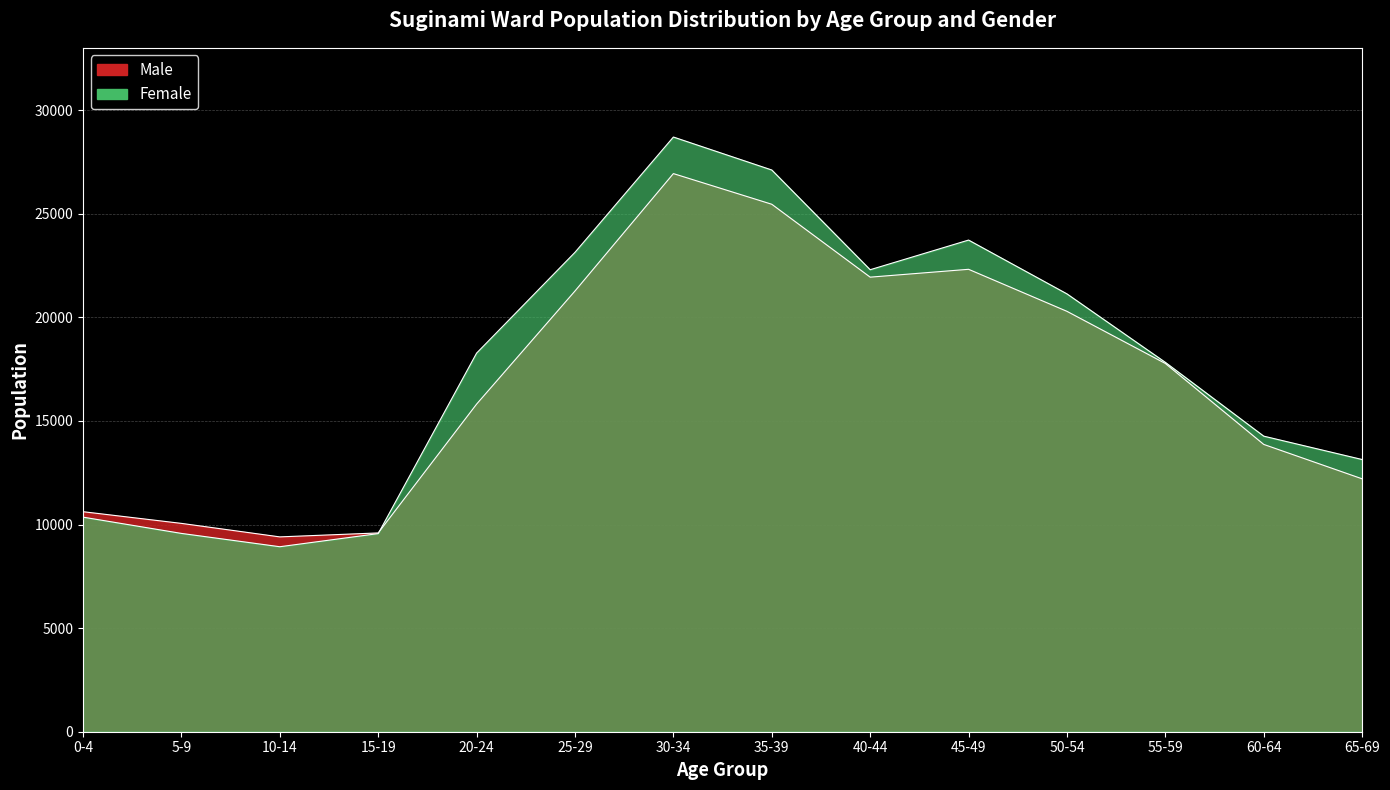

What position from the right is 0-4?

14